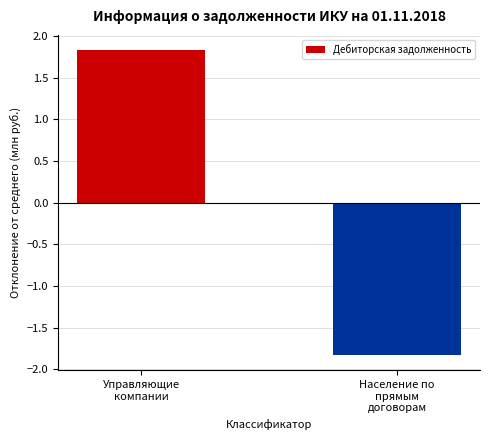

Reading left to right, extract all data points from this chart.

1.8	-1.8